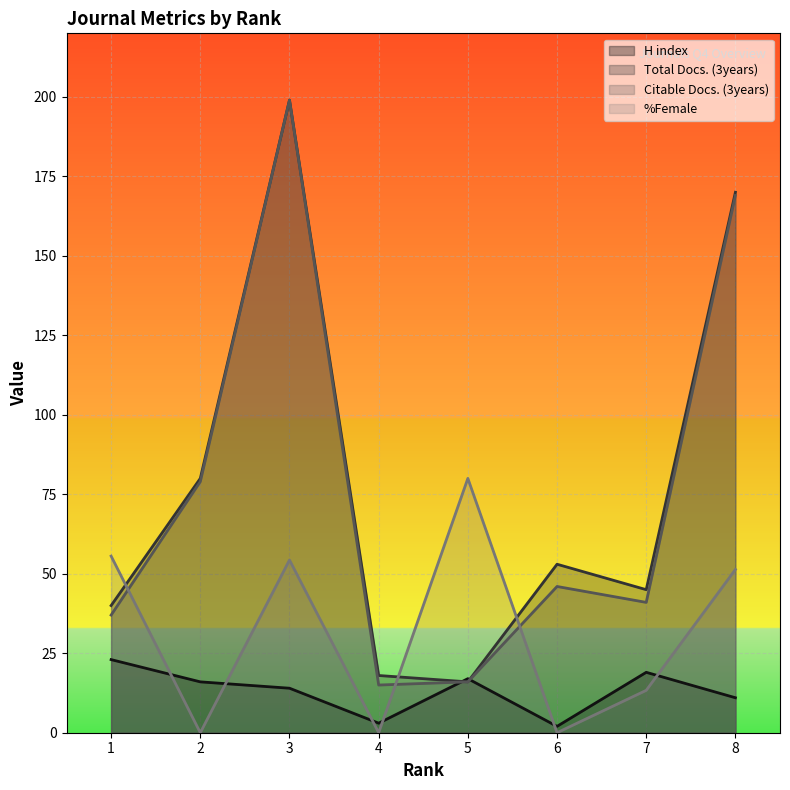

How many positive values does the %Female series have?

5